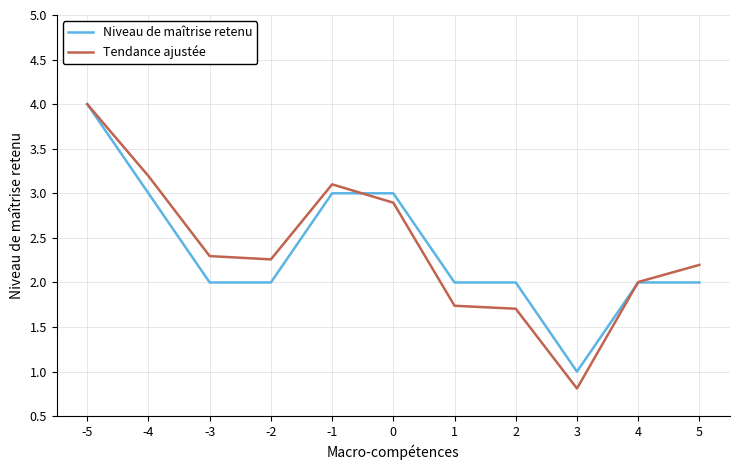

At which category is the sum across all series the highest?

-5